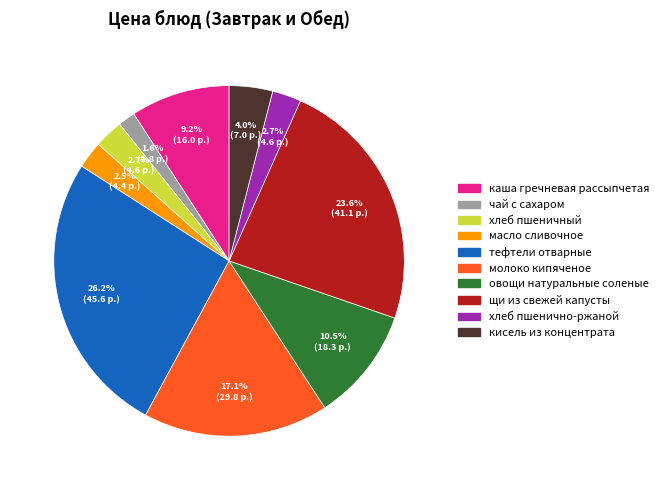

Is there a majority slice in this chart?

No